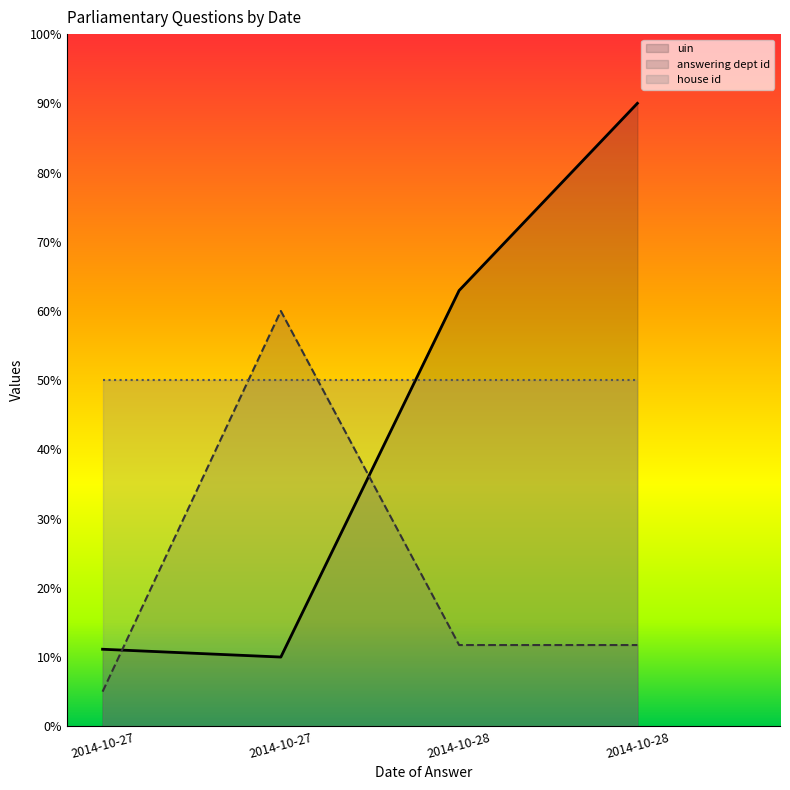

True or false: answering dept id has a value of 5.0 at 2014-10-27.

True